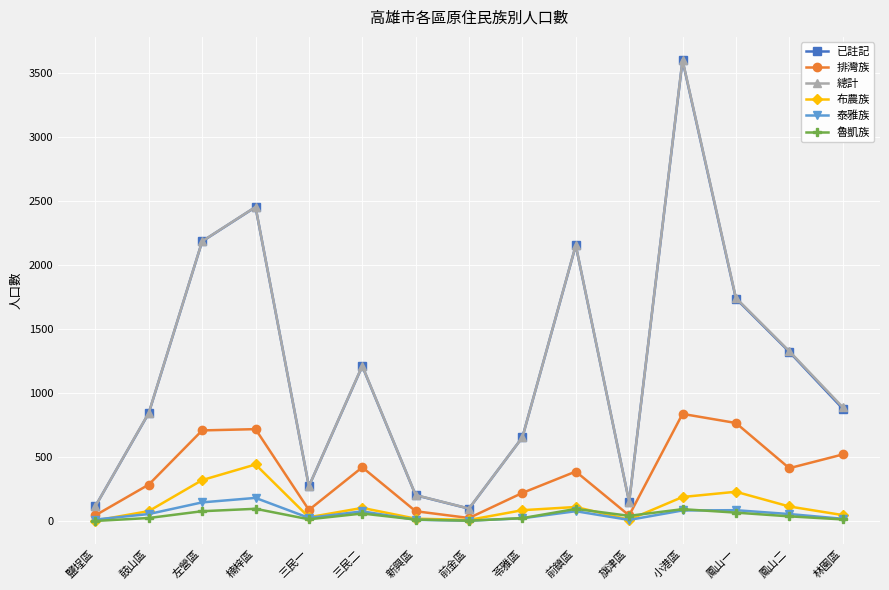

Which series has the widest spread of values?

總計